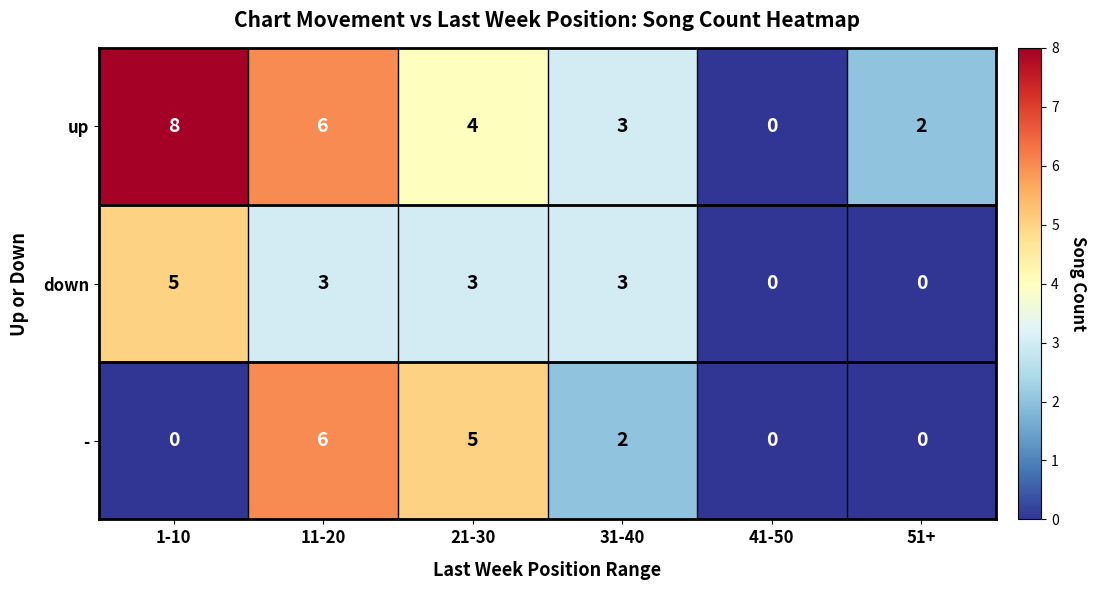

Which series has the largest total across all categories?

up